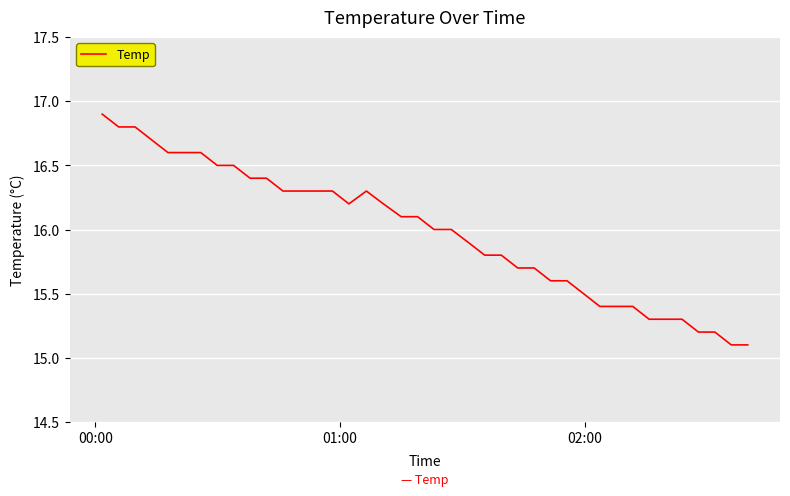

What is the minimum value shown in the chart?

15.1